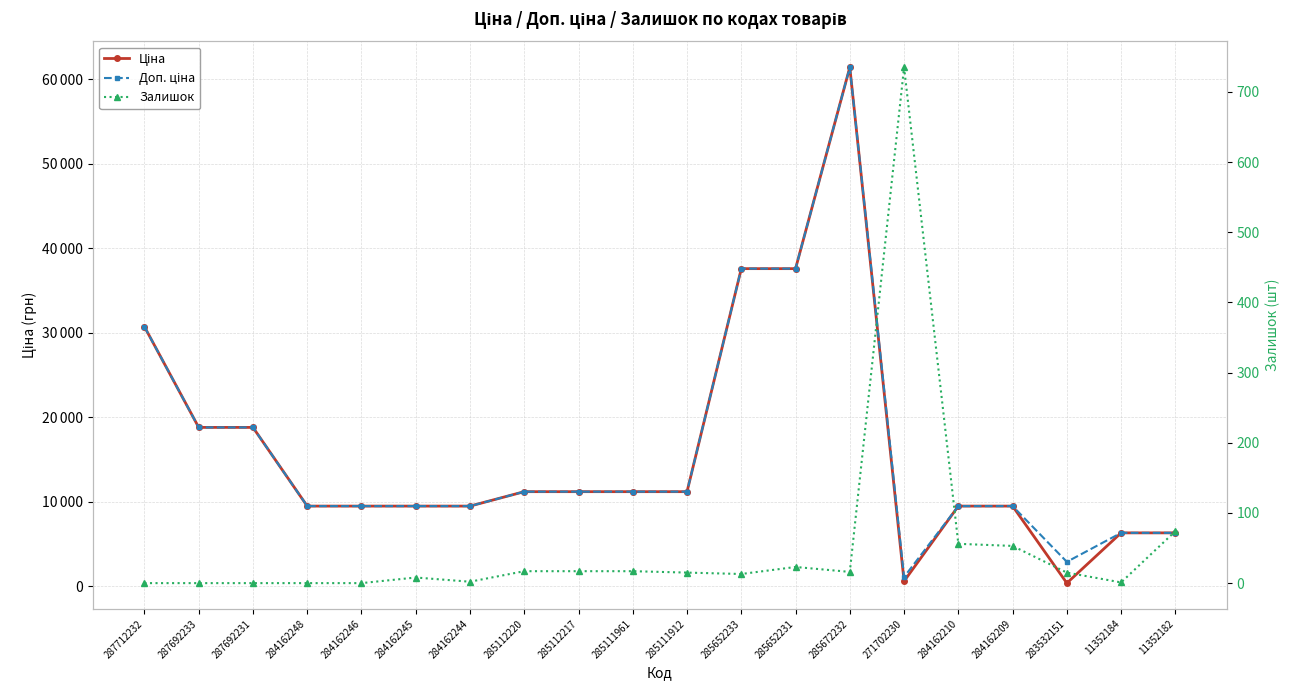

How many lines are shown in the chart?

3